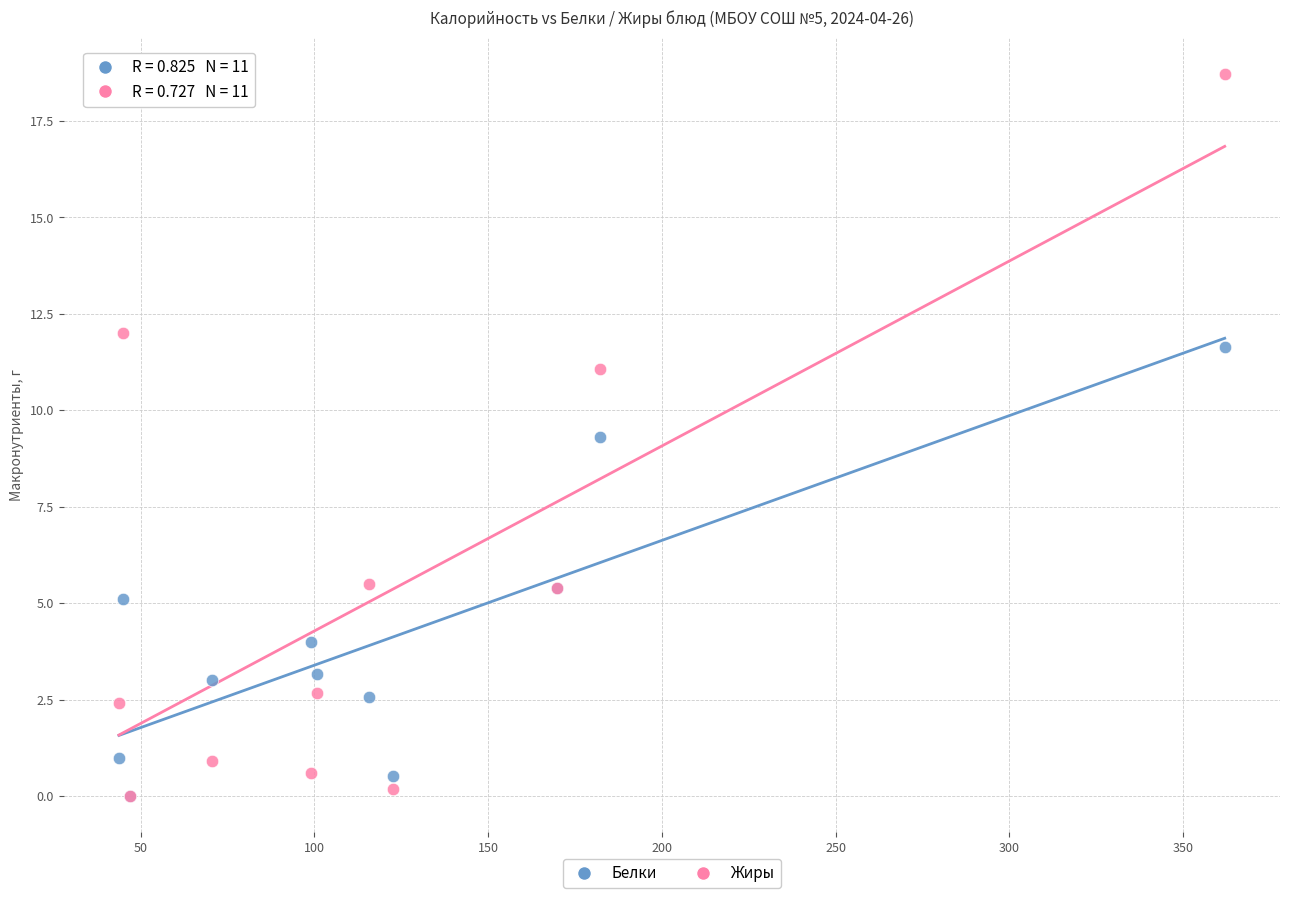

Across all series, what Y value is closest to 9?

9.3